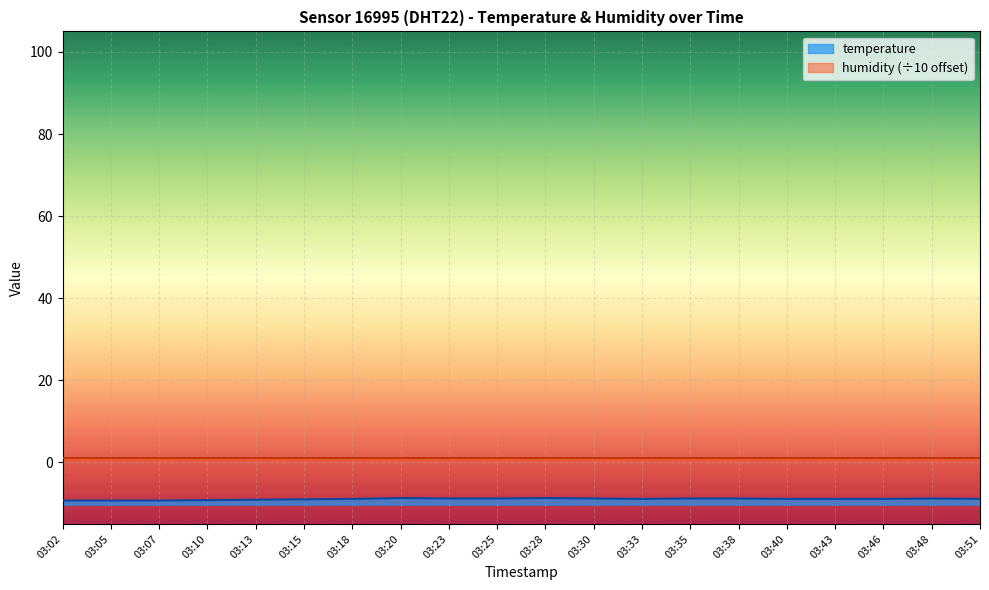

Rank the categories by value from highest to lowest.

03:20, 03:28, 03:23, 03:25, 03:30, 03:35, 03:38, 03:48, 03:18, 03:33, 03:40, 03:43, 03:46, 03:51, 03:15, 03:13, 03:10, 03:02, 03:05, 03:07